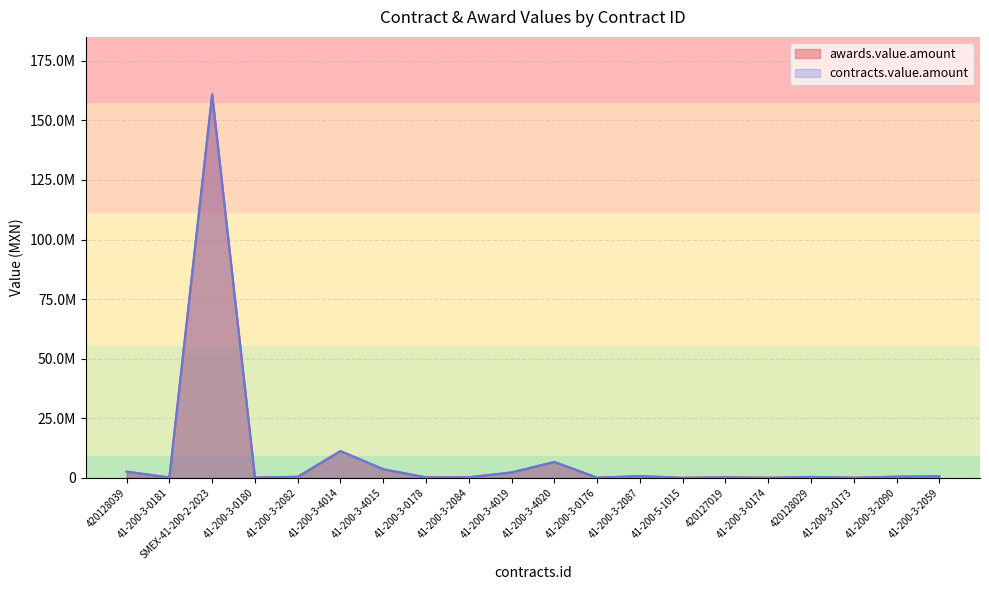

Reading left to right, list all the values displayed in this chart.

awards.value.amount: 2583143.4	132825.0	160915000.0	83307.0	424766.0	11205835.0	3597554.4	178284.0	221593.0	2253300.0	6652600.0	56500.0	718588.2	3500.0	212288.0	14304.0	372152.0	37488.0	481685.0	621800.0
contracts.value.amount: 2583143.4	132825.0	160915000.0	83307.0	424766.0	11205835.0	3597554.4	178284.0	221593.0	2253300.0	6652600.0	56500.0	718588.2	3500.0	212288.0	14304.0	372152.0	37488.0	481685.0	621800.0